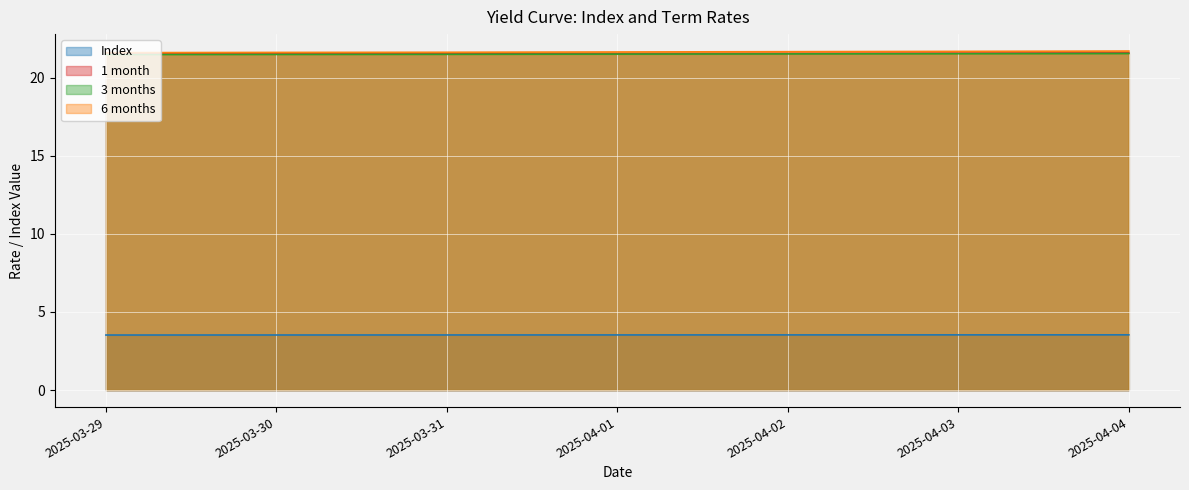

Reading right to left, list all the values displayed in this chart.

Index: 3.5	3.5	3.5	3.5	3.5	3.5	3.5
1 month: 21.6	21.6	21.5	21.5	21.5	21.5	21.5
3 months: 21.5	21.5	21.5	21.5	21.5	21.5	21.5
6 months: 21.7	21.7	21.7	21.6	21.6	21.6	21.6